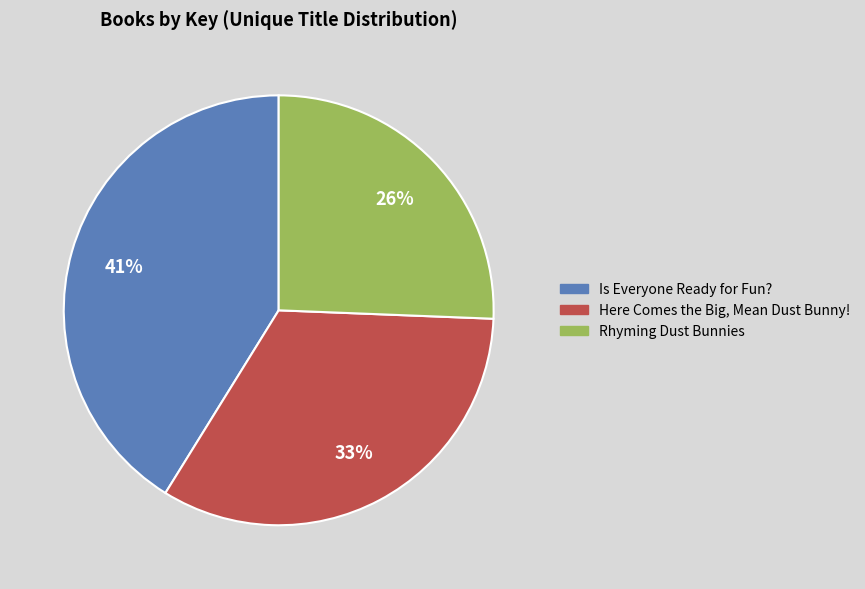

To the nearest percent, what portion does Is Everyone Ready for Fun? represent?

41%